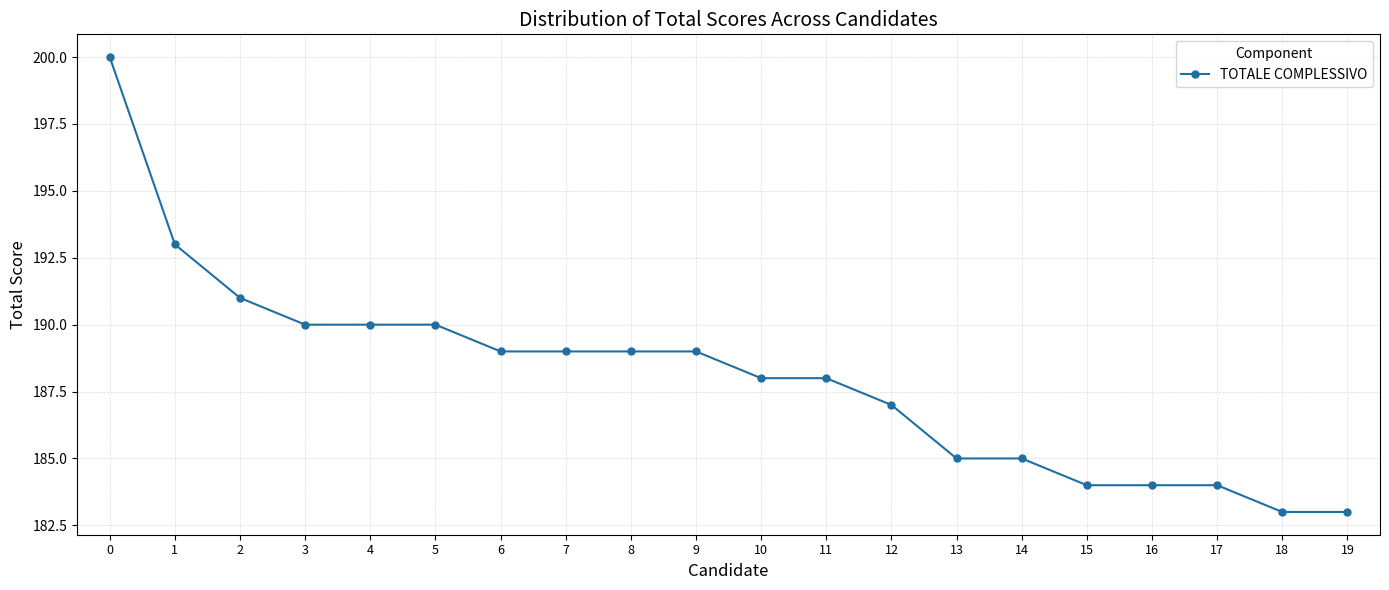

How many categories are shown in the chart?

20